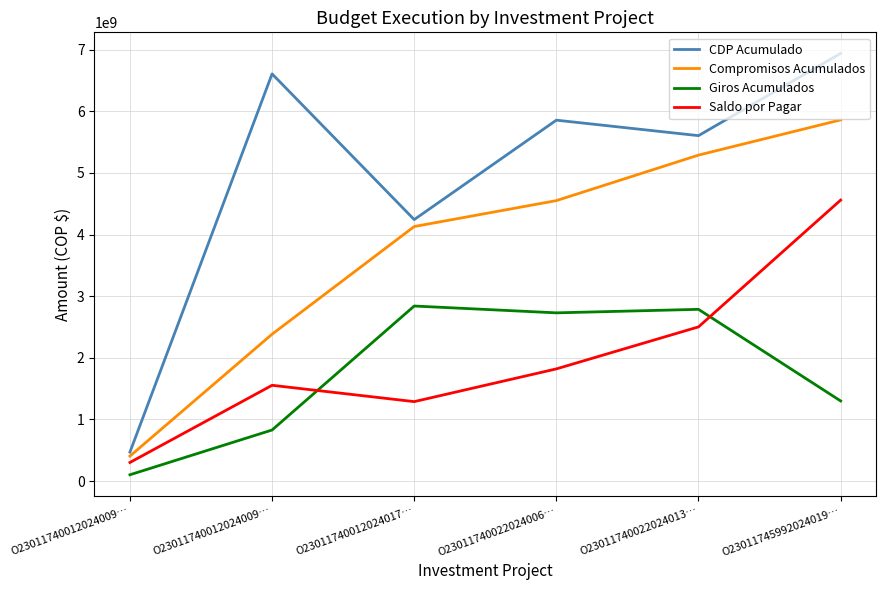

What are all the series names shown in the legend?

CDP Acumulado, Compromisos Acumulados, Giros Acumulados, Saldo por Pagar